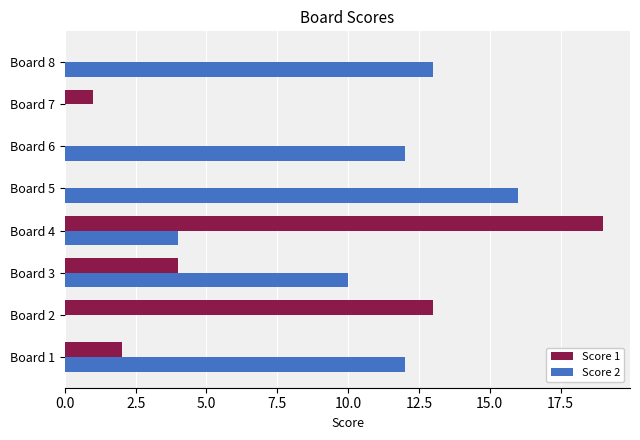

At which category is the sum across all series the highest?

Board 4